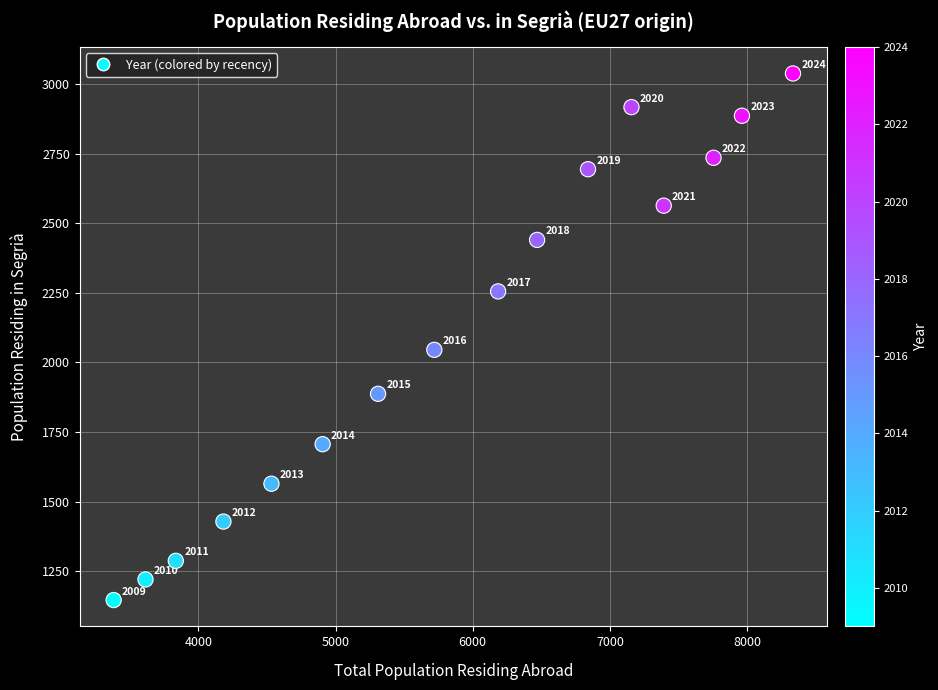

What is the range of X values (max minus min)?

4951